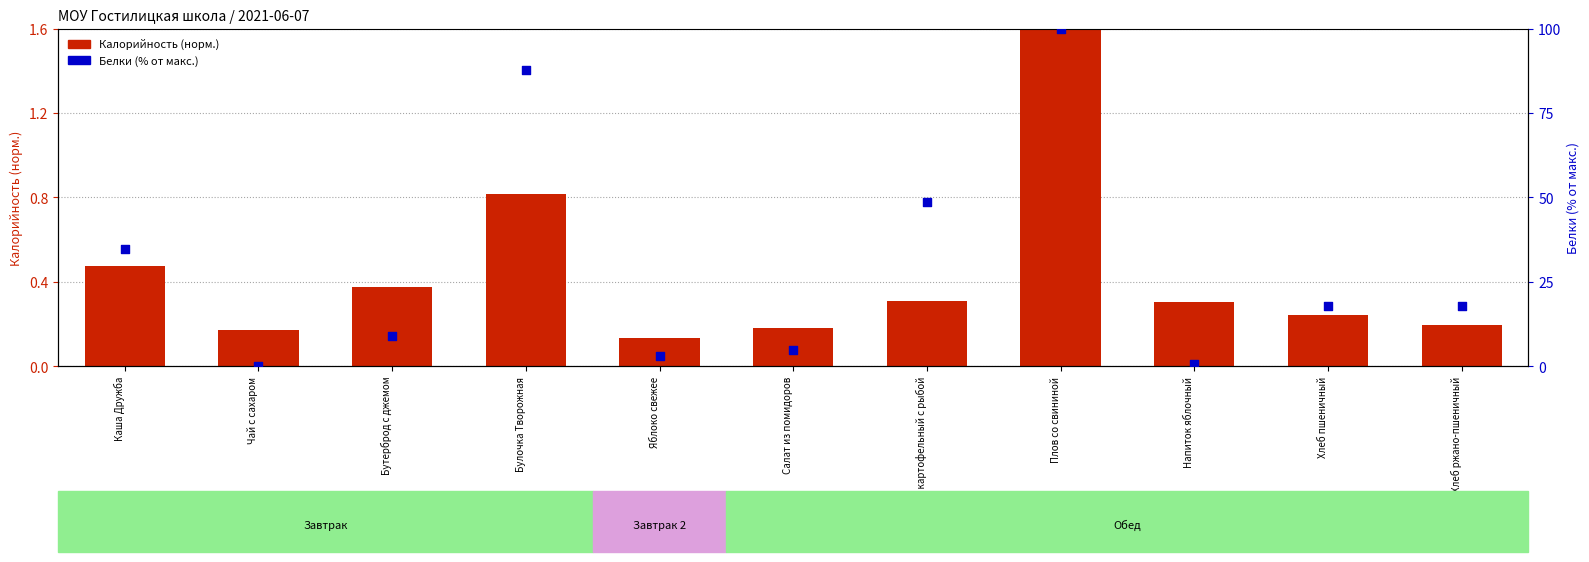

Which series reaches the maximum Y coordinate?

Белки (% макс.)